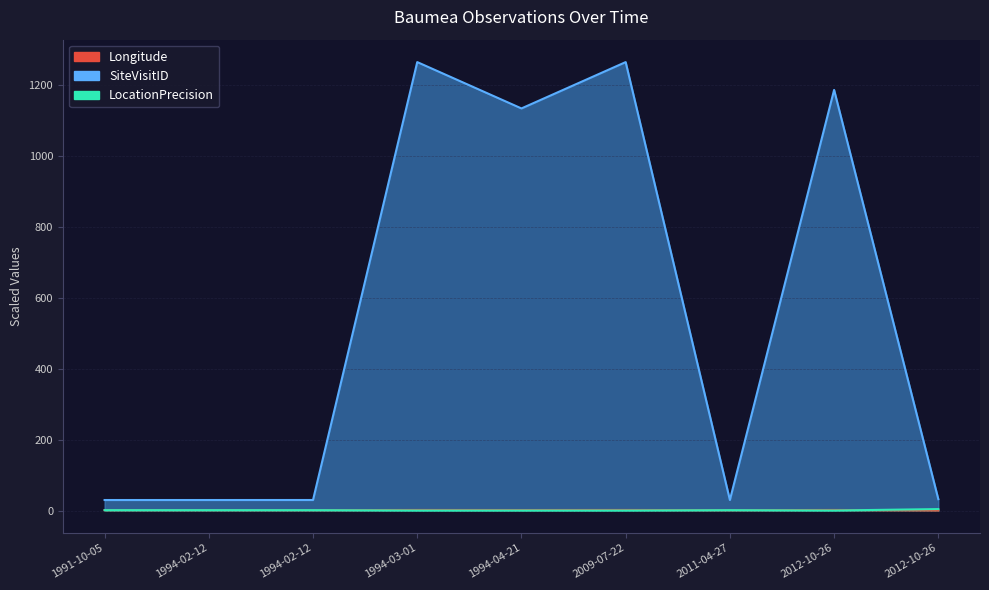

Is it true that SiteVisitID equals 408.3 at 2009-07-22?

False